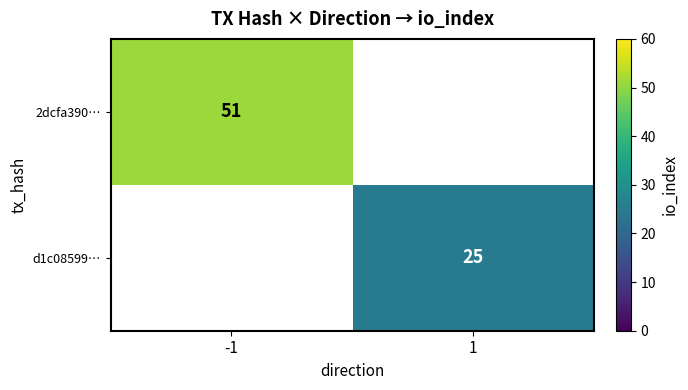

Which has a higher value, 1 or -1?

-1